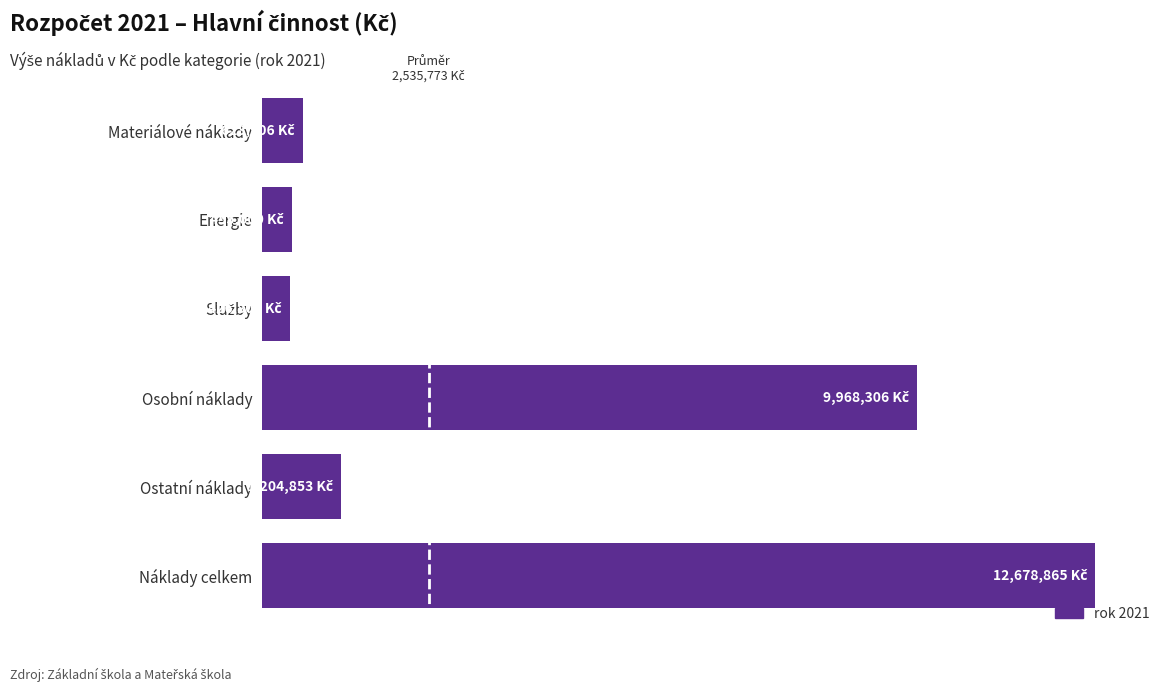

What is the greatest value displayed?

12678865